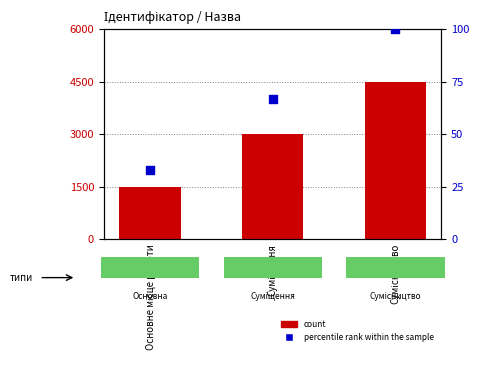

Which series has the largest Y range (max minus min)?

count